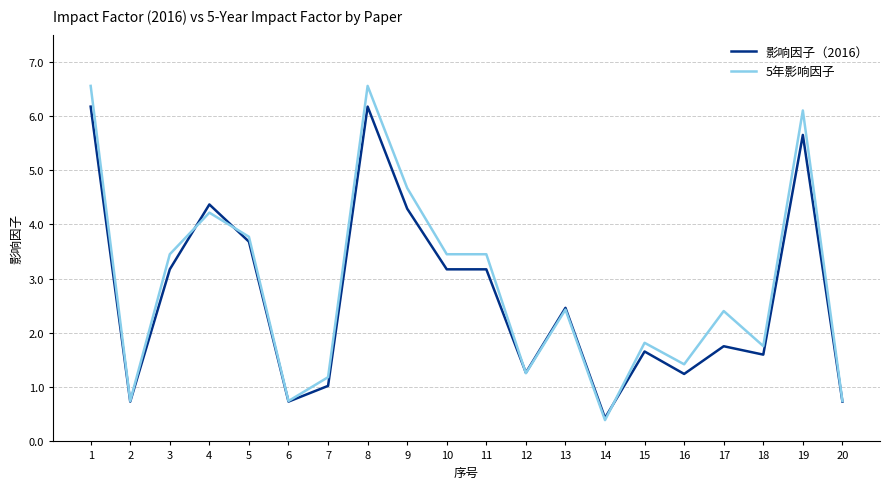

True or false: 5年影响因子 and 影响因子（2016） intersect in this chart.

True